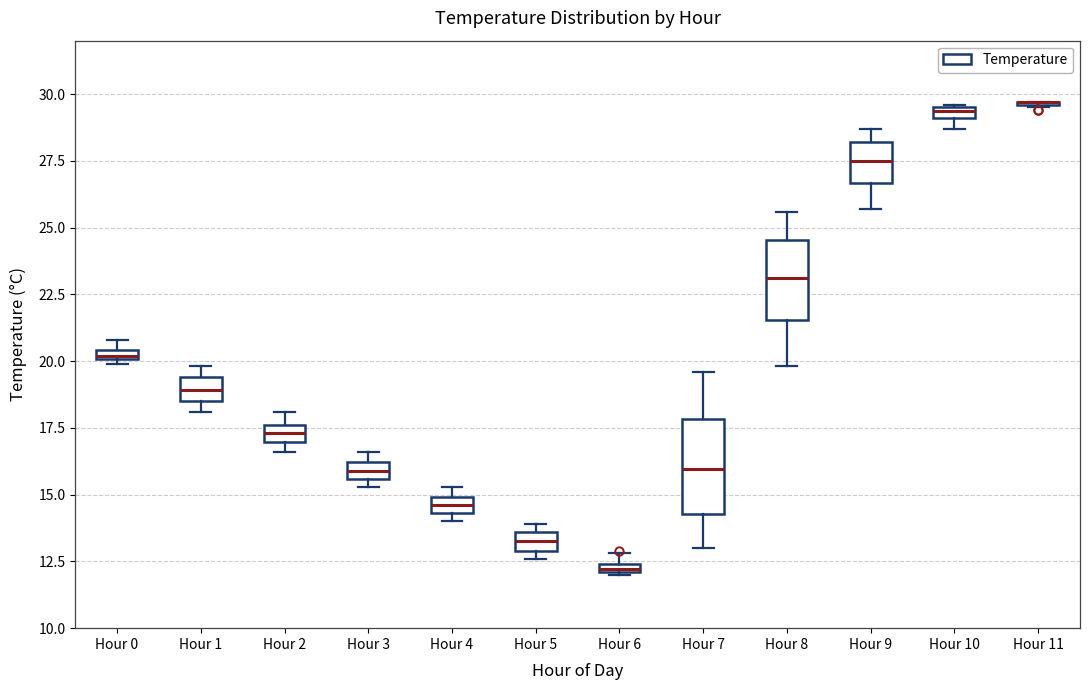

Where is the lower edge of the box for Hour 10 on the y-axis? The values are not printed on the chart, so give them approximately, as read against the axis.

29.0